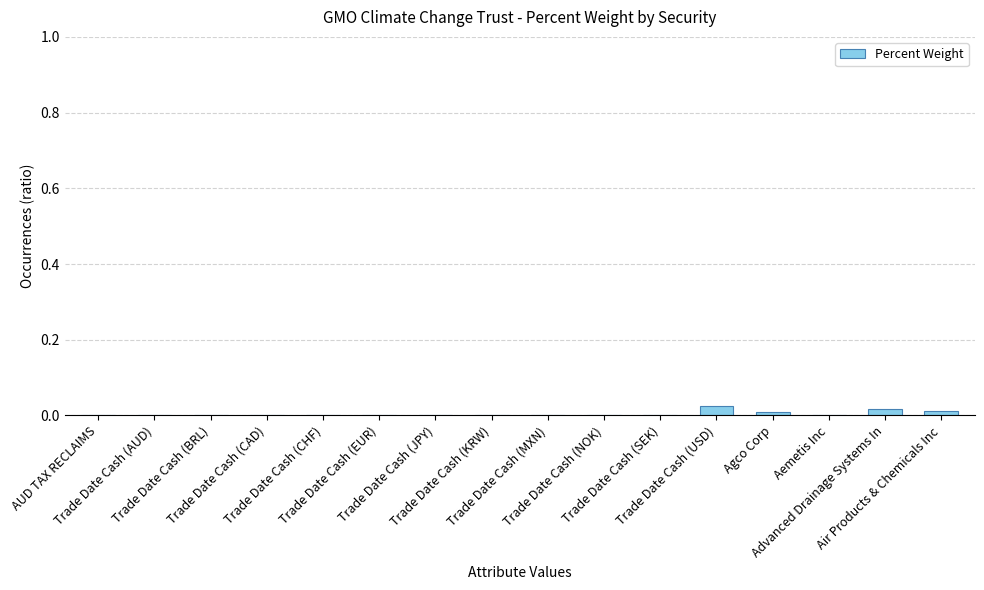

Rank the categories by value from highest to lowest.

Trade Date Cash (USD), Advanced Drainage Systems In, Air Products & Chemicals Inc, Agco Corp, Aemetis Inc, Trade Date Cash (EUR), Trade Date Cash (JPY), AUD TAX RECLAIMS, Trade Date Cash (KRW), Trade Date Cash (MXN), Trade Date Cash (CHF), Trade Date Cash (CAD), Trade Date Cash (NOK), Trade Date Cash (SEK), Trade Date Cash (BRL), Trade Date Cash (AUD)